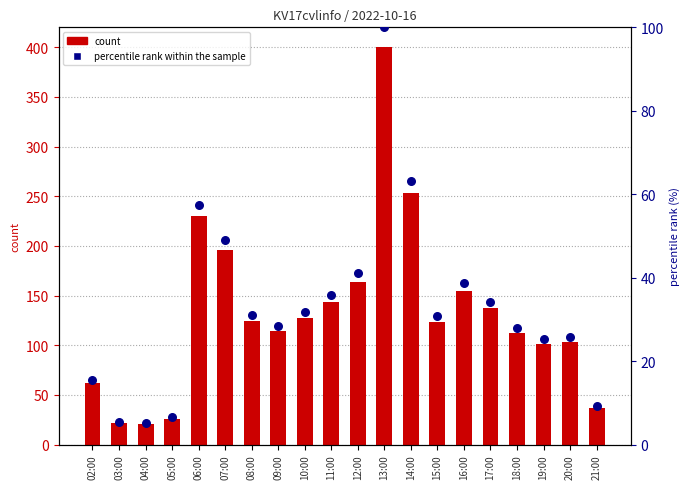

Which series has the largest total across all categories?

count